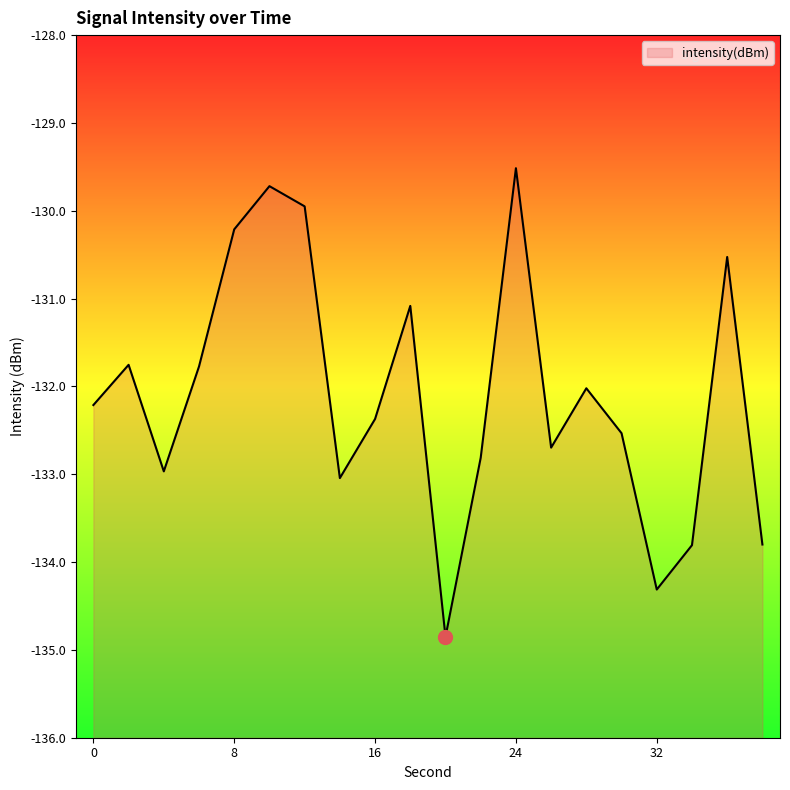

Count the number of data series in this chart.

1